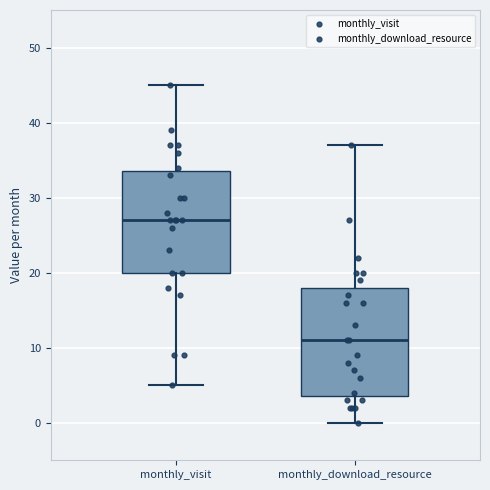

Where is the lower edge of the box for monthly_visit on the y-axis? The values are not printed on the chart, so give them approximately, as read against the axis.

20